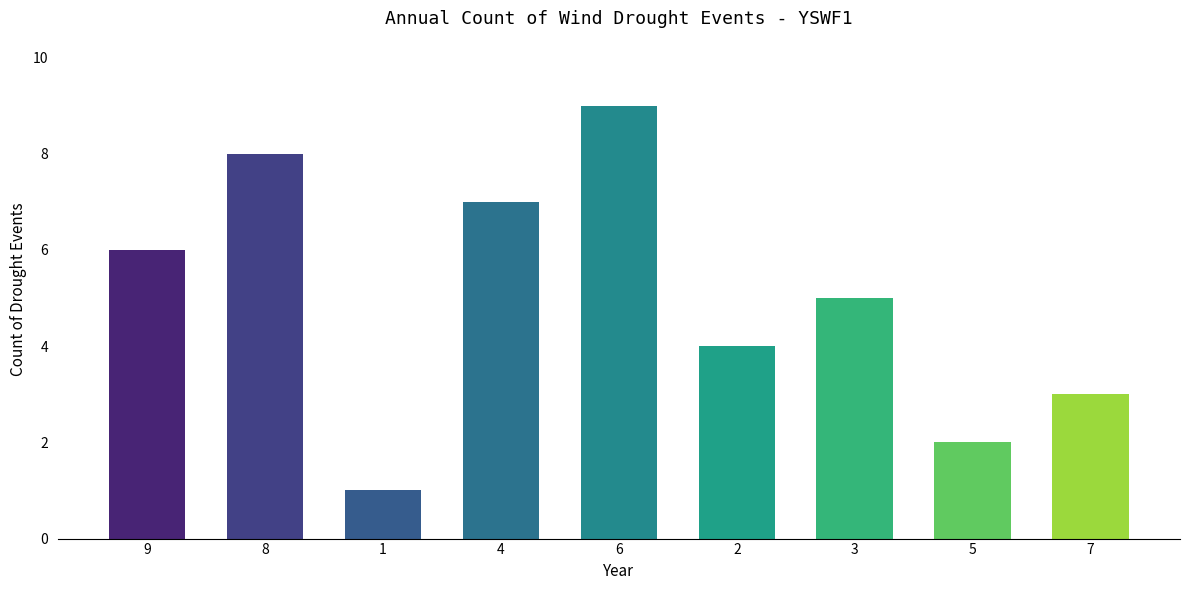

Approximately how many times larger is the value at 4 compared to 7?

2.3